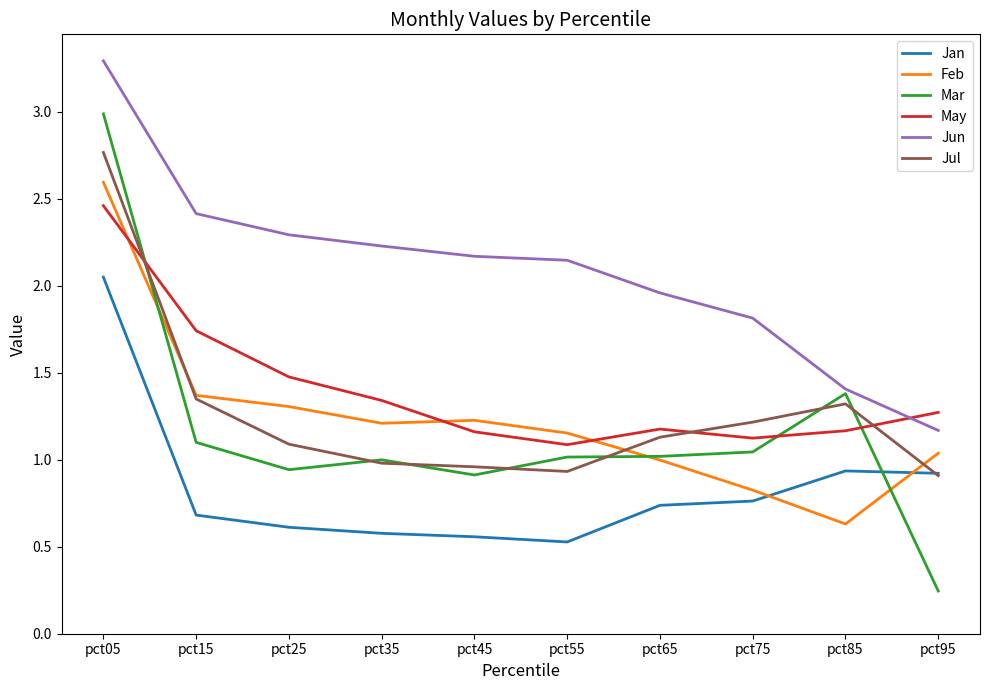

Is it true that May equals 1.7 at pct95?

False